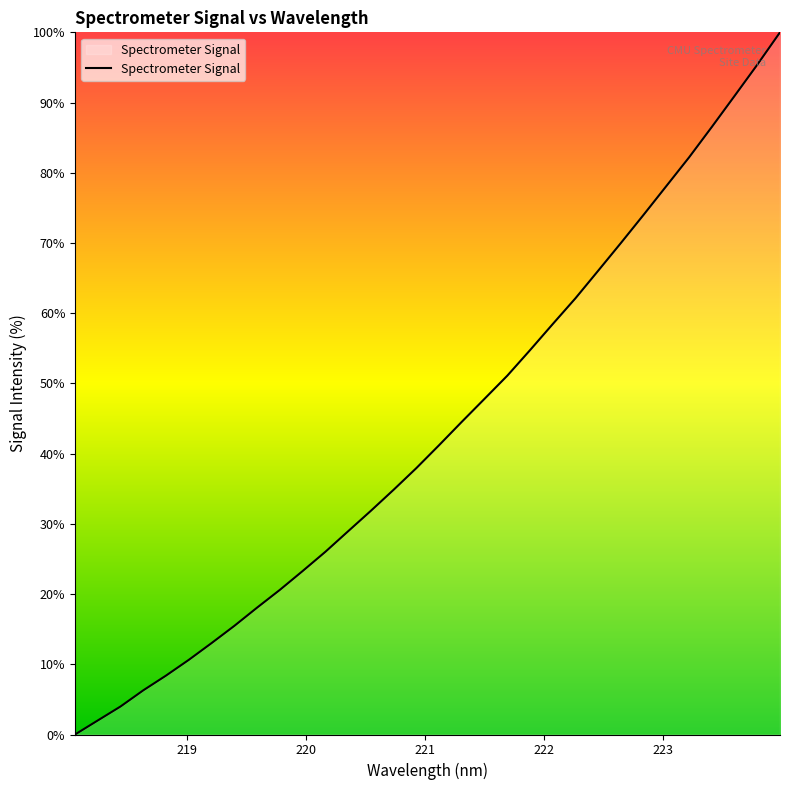

What is the difference between the maximum and minimum values?

100.0